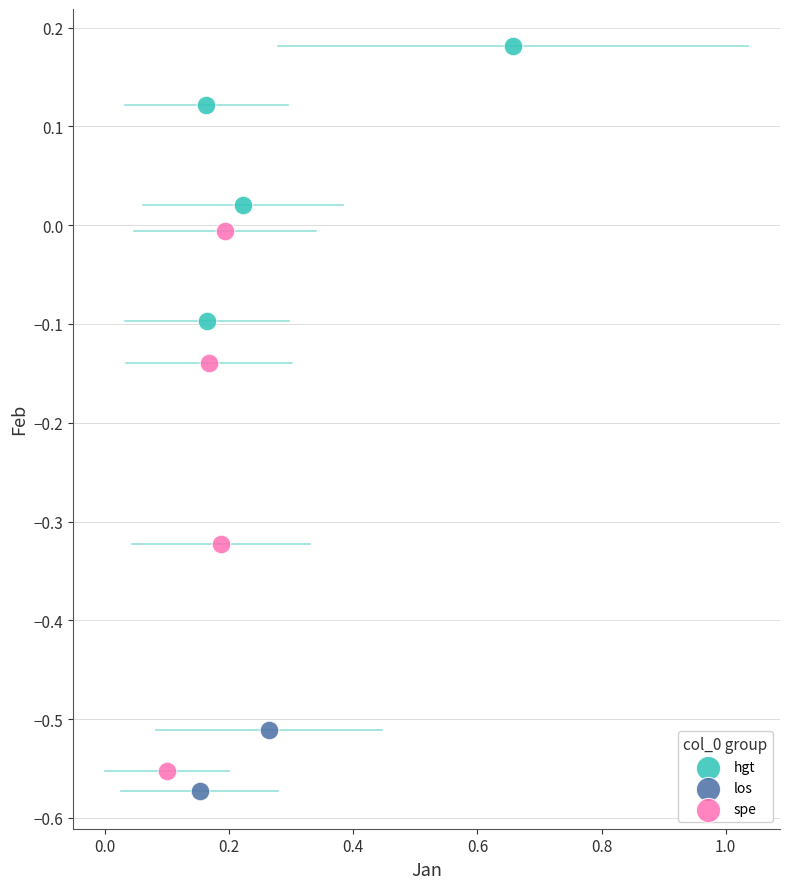

What are all the series names shown in the legend?

hgt, los, spe